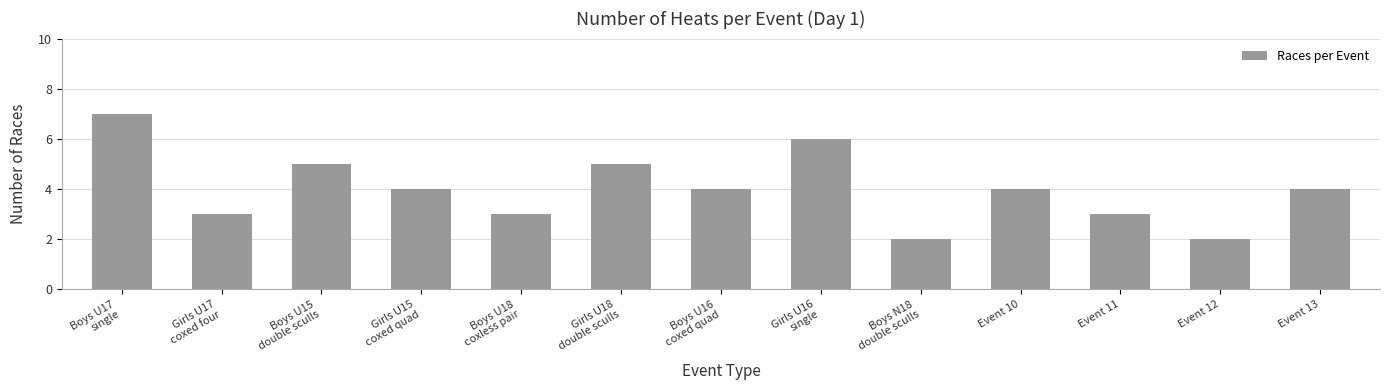

What is the value of the 10th bar from the left?

4